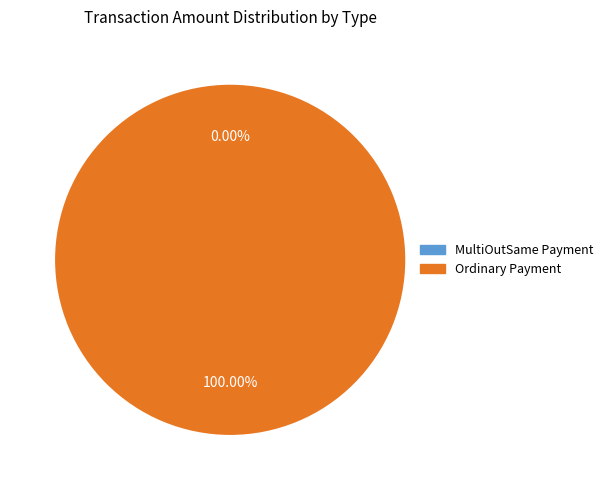

Is it true that Ordinary Payment (1050) is 100% of the pie?

True